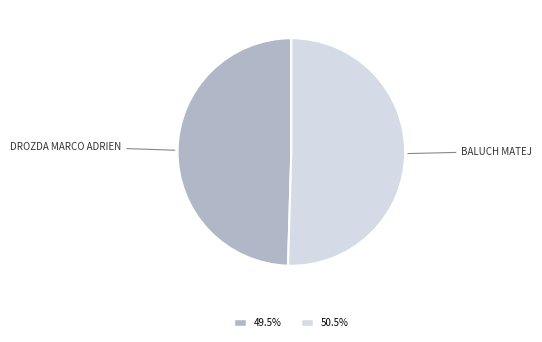

Does any single category account for the majority?

Yes